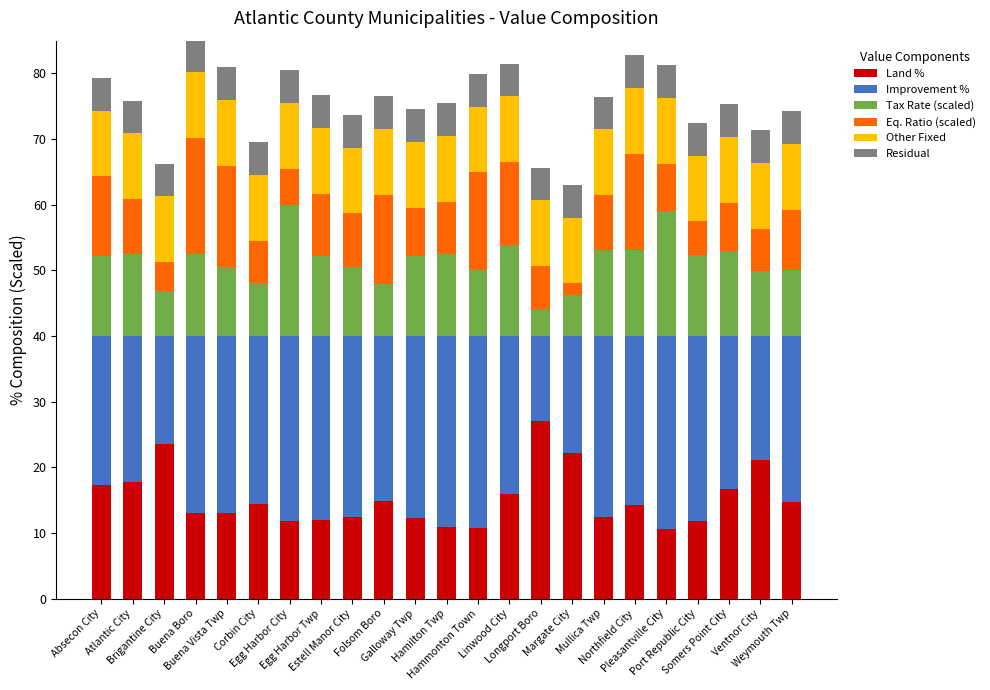

What is the highest value of the Land % series?

27.1